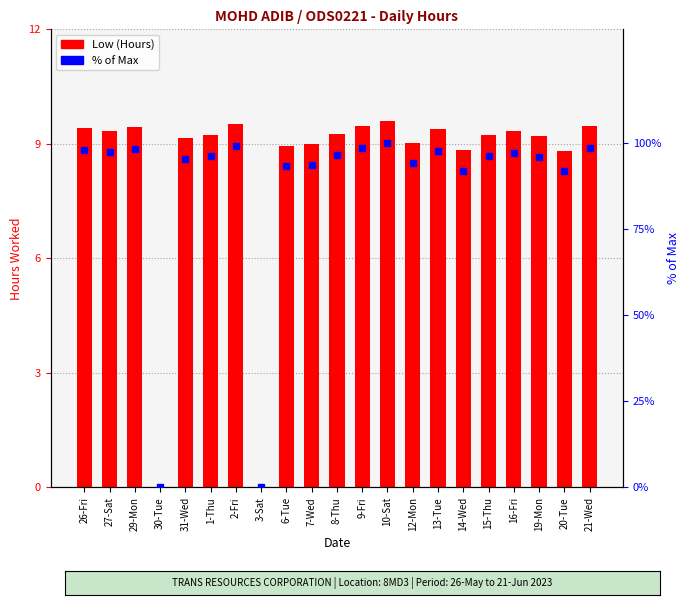

Does the chart contain stacked bars?

No